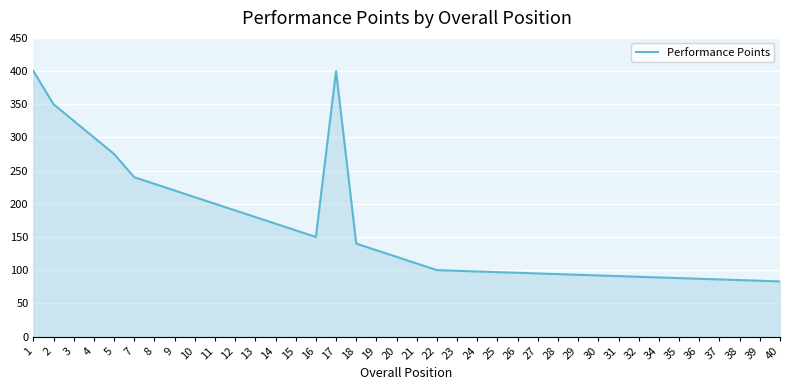

Is it true that the value at 40 is 149?

False